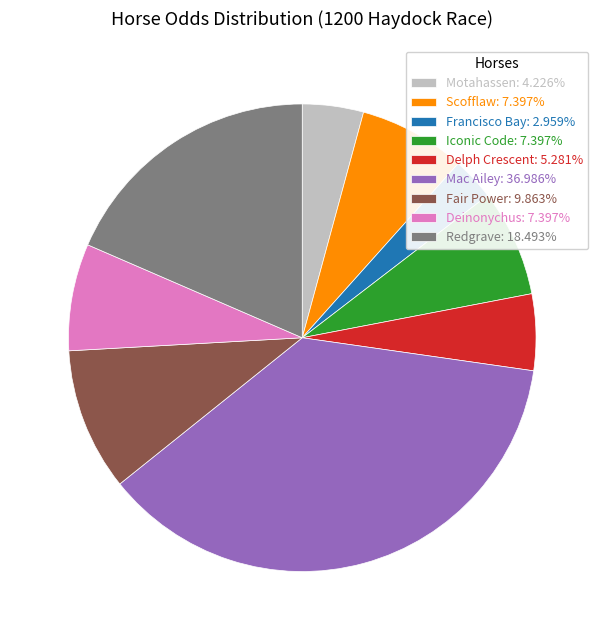

Does any single category account for the majority?

No